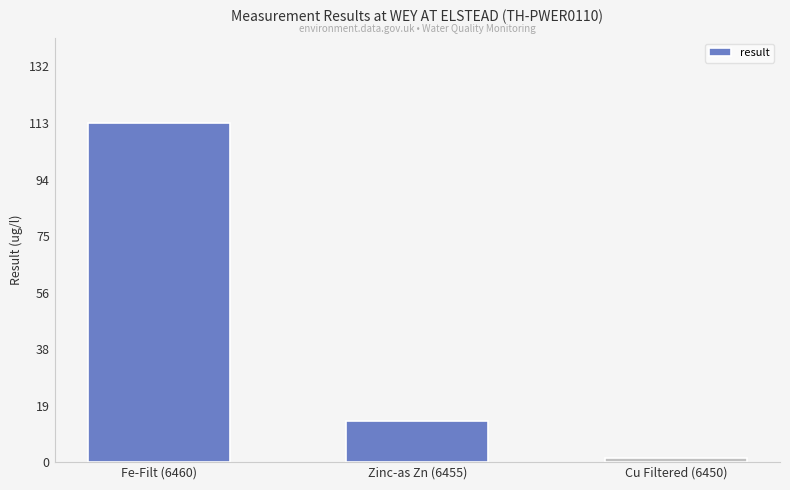

What is the sum of the values at Zinc-as Zn (6455) and Cu Filtered (6450)?

15.0